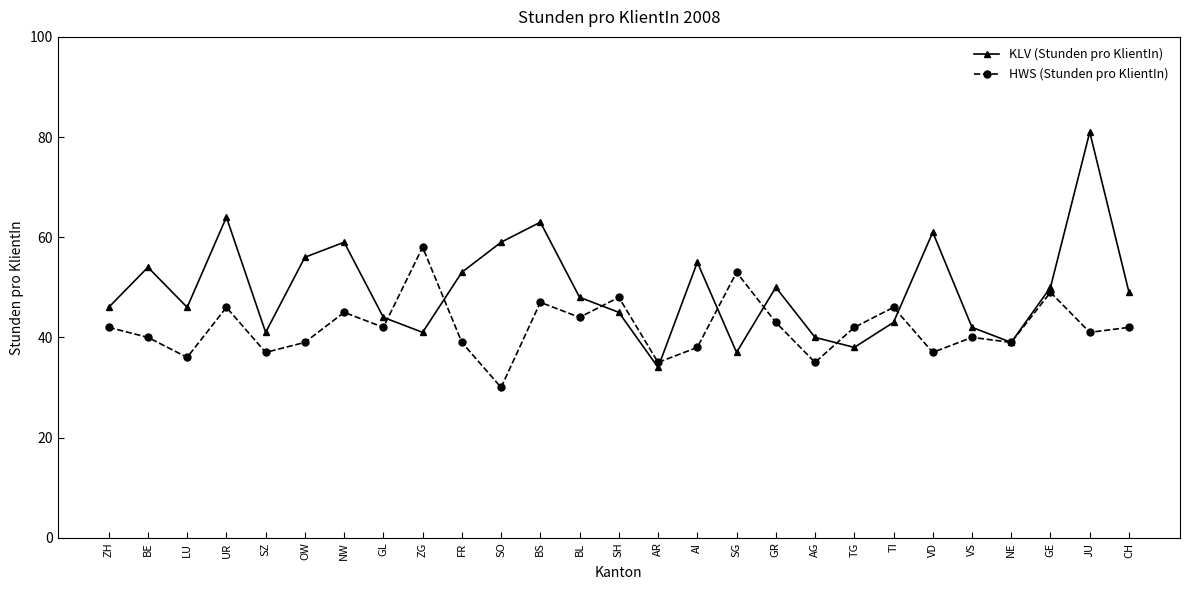

What is the approximate value of KLV (Stunden pro KlientIn) at JU?

81